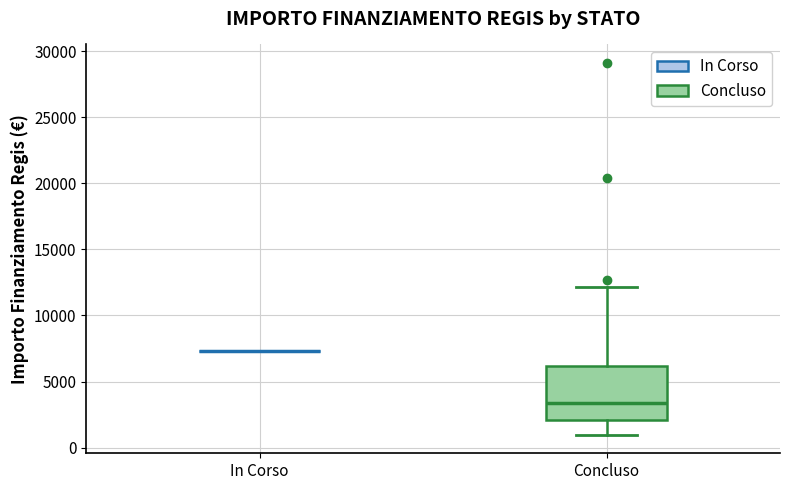

Reading left to right, transcribe this box plot: for each box, give where its median line is, the range the box spans, and where its two whiskers end, as read against the y-axis. The values are not printed on the chart, so give them approximately, as read against the axis.

In Corso: box collapsed to a line at 7500, whiskers 7500 to 7500
Concluso: median 3500, box 2000 to 6000, whiskers 1000 to 12000